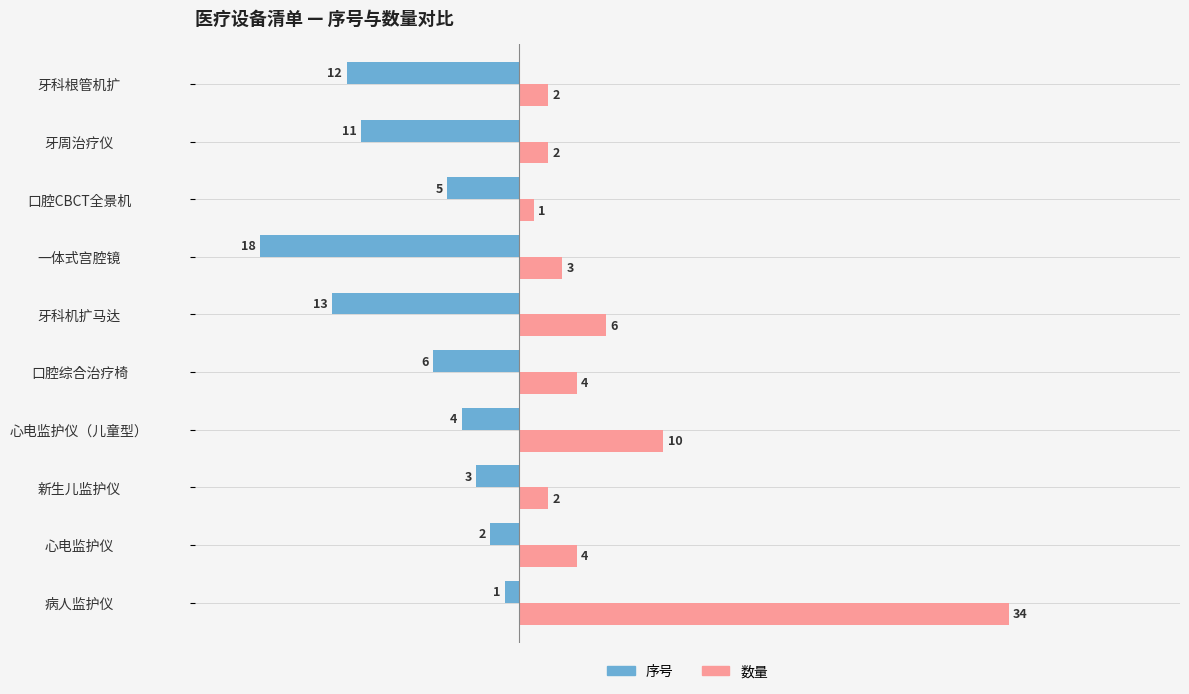

List the series in order of their overall mean, highest first.

数量, 序号